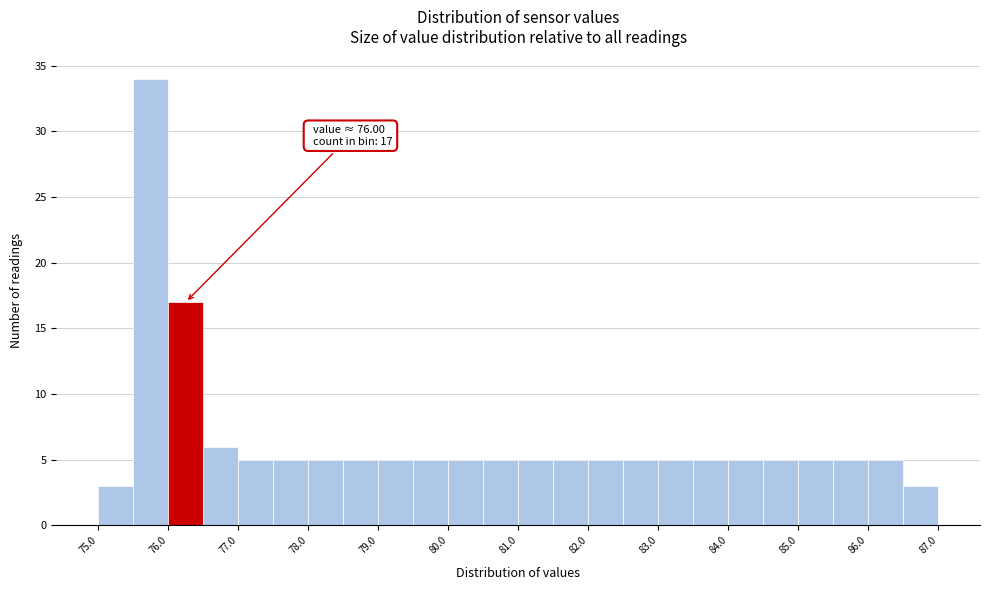

Which range on the x-axis has the tallest bar?

75.5 to 76.0